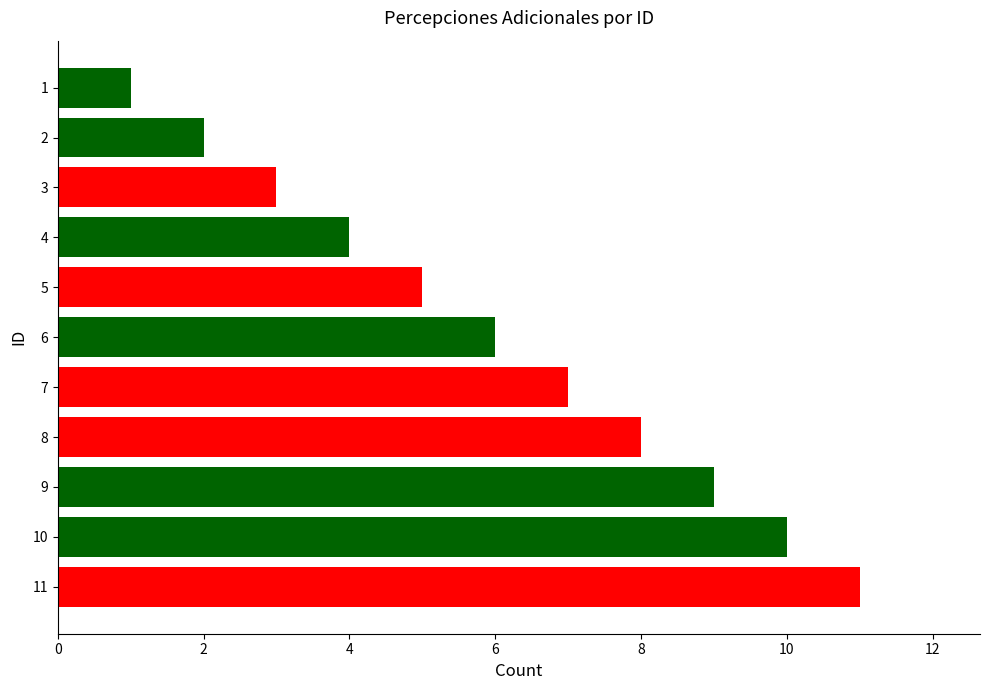

Are the bars horizontal?

Yes